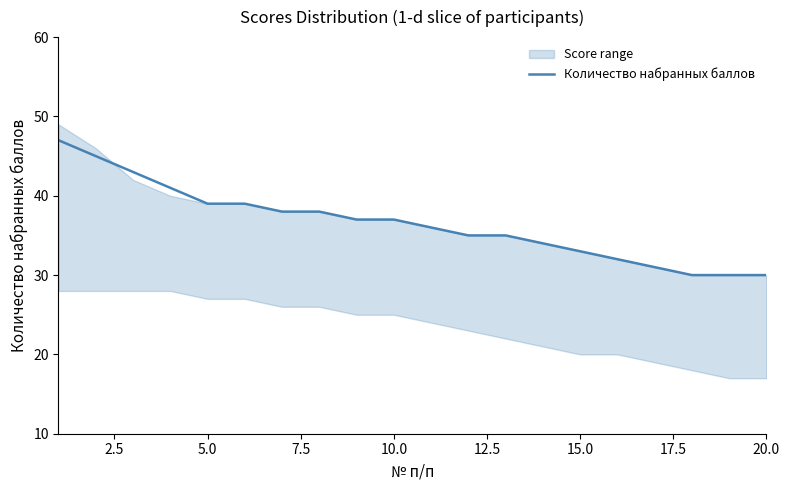

What is the average value?

36